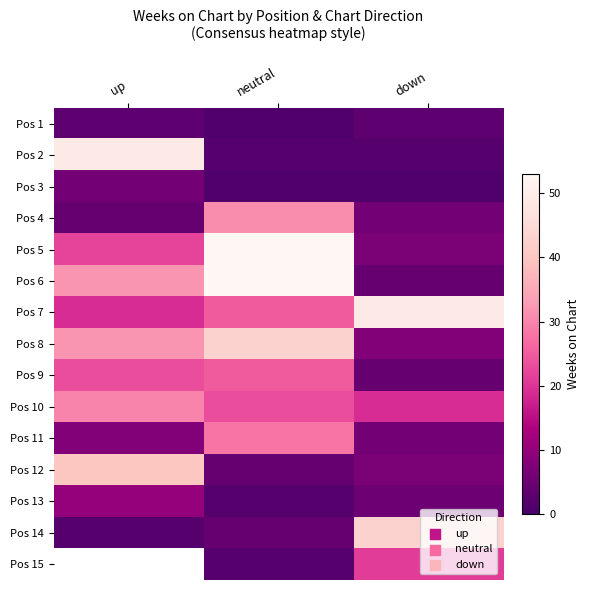

How many values in the Pos 6 series exceed 32?

1